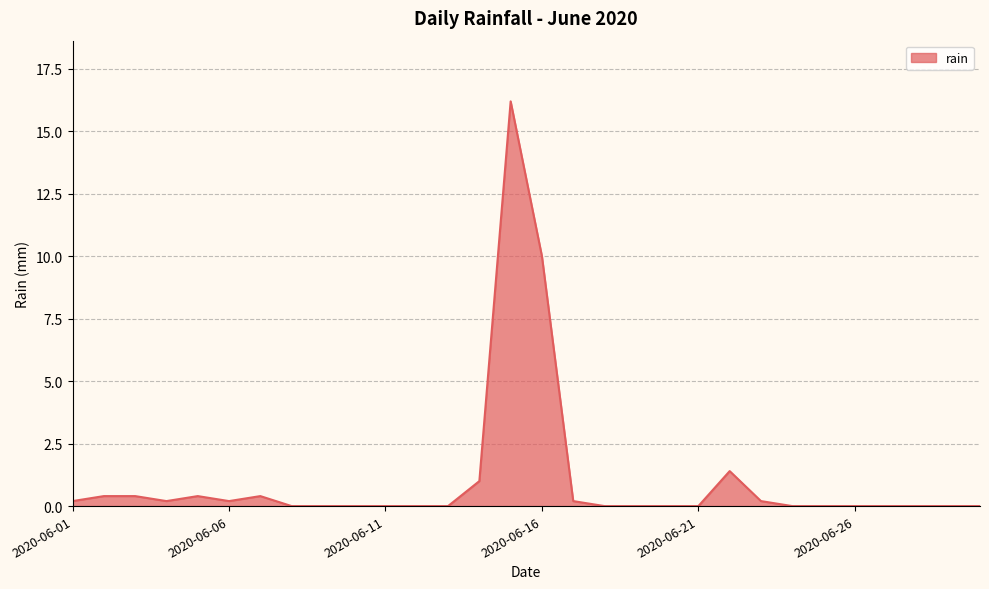

What is the greatest value displayed?

16.2